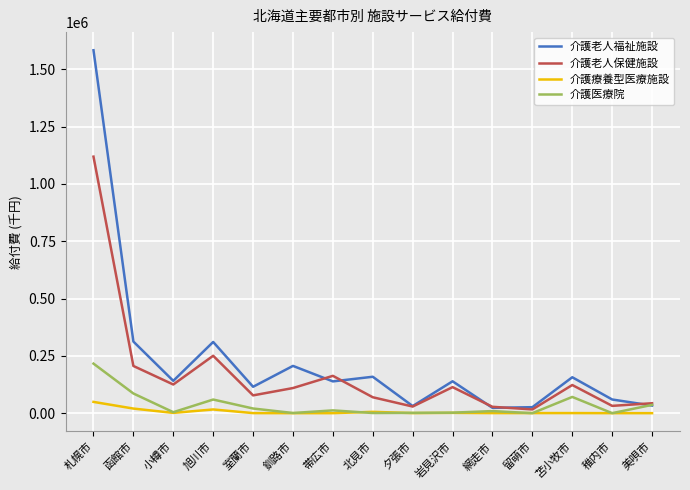

What are all the series names shown in the legend?

介護老人福祉施設, 介護老人保健施設, 介護療養型医療施設, 介護医療院